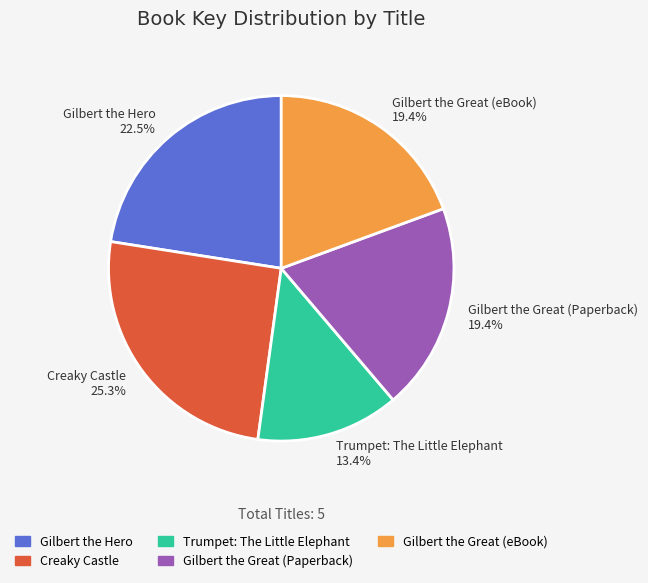

Which category has the biggest portion of the pie?

Creaky Castle